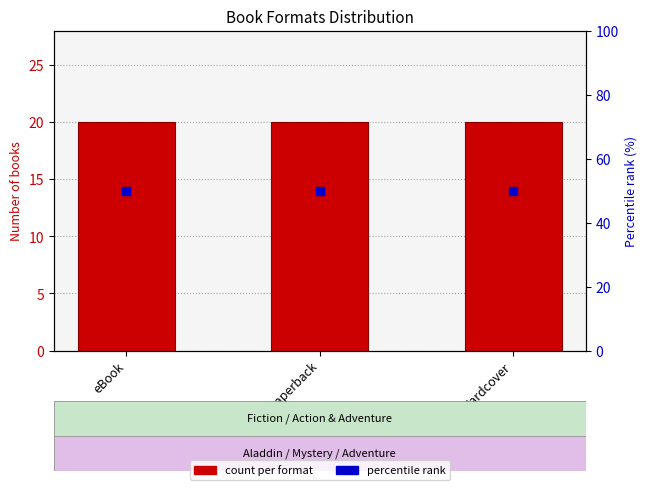

At which category is the sum across all series the highest?

eBook